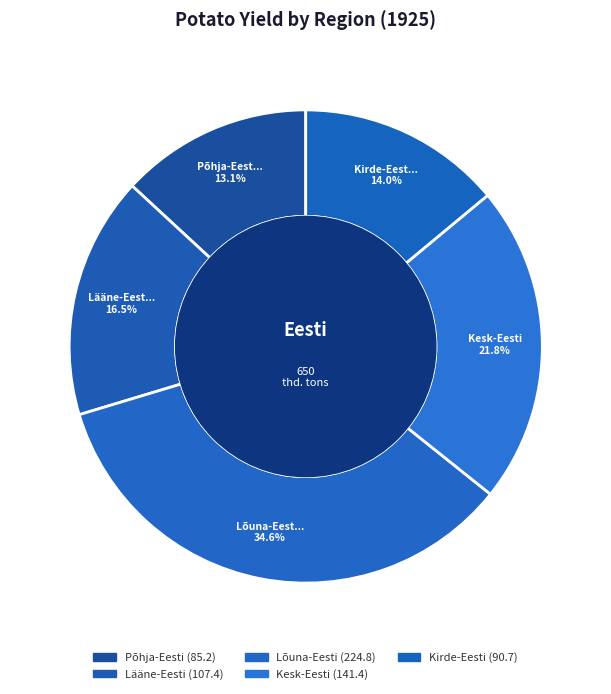

To the nearest percent, what is the difference between the Lääne-Eesti and Kesk-Eesti slice percentages?

5%